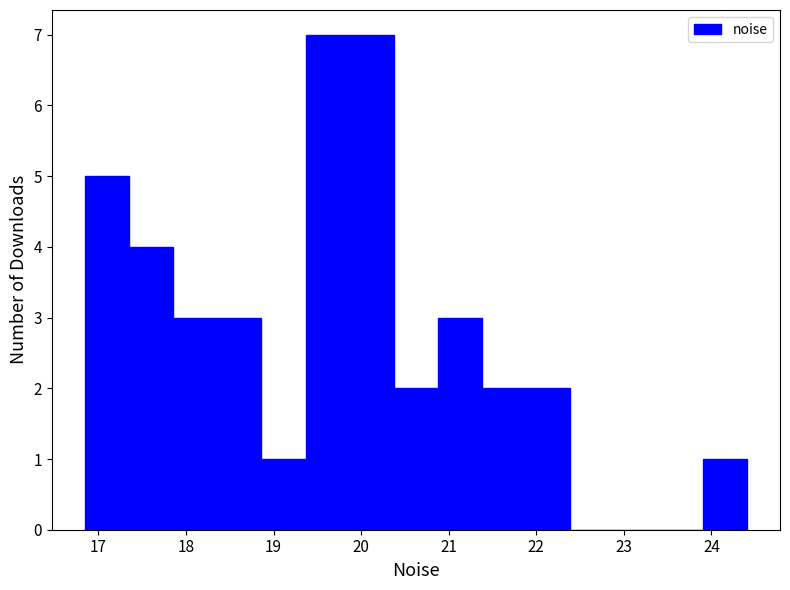

How tall is the bar that spans 20.4 to 20.9 on the x-axis? Neither the bar edges nor the heights are printed on the chart, so give them approximately, as read against the axes.

2